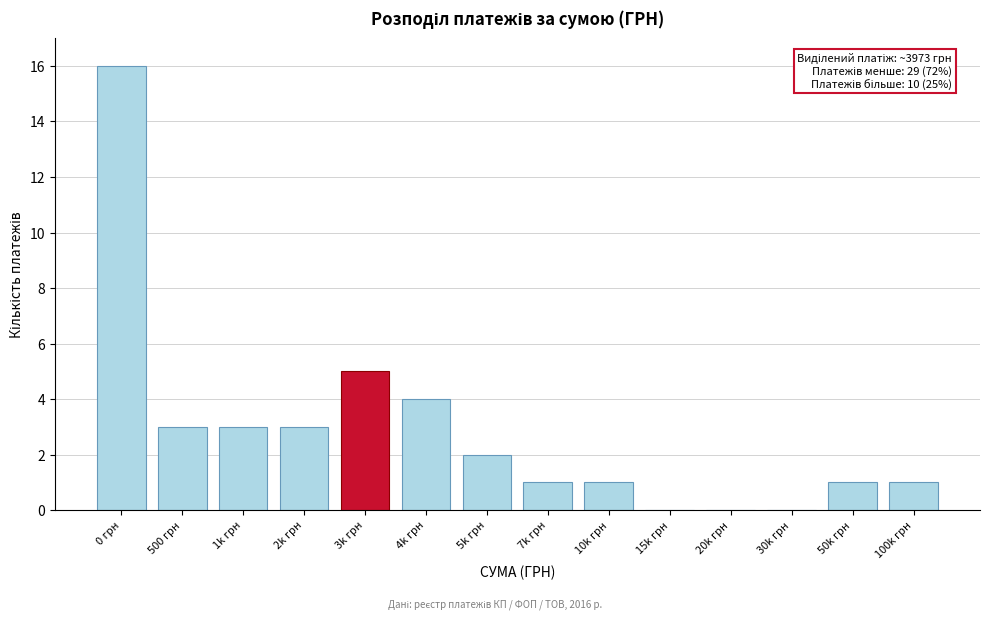

Reading left to right, transcribe all the data shown in this chart.

0 грн=16	500 грн=3	1k грн=3	2k грн=3	3k грн=5	4k грн=4	5k грн=2	7k грн=1	10k грн=1	15k грн=0	20k грн=0	30k грн=0	50k грн=1	100k грн=1